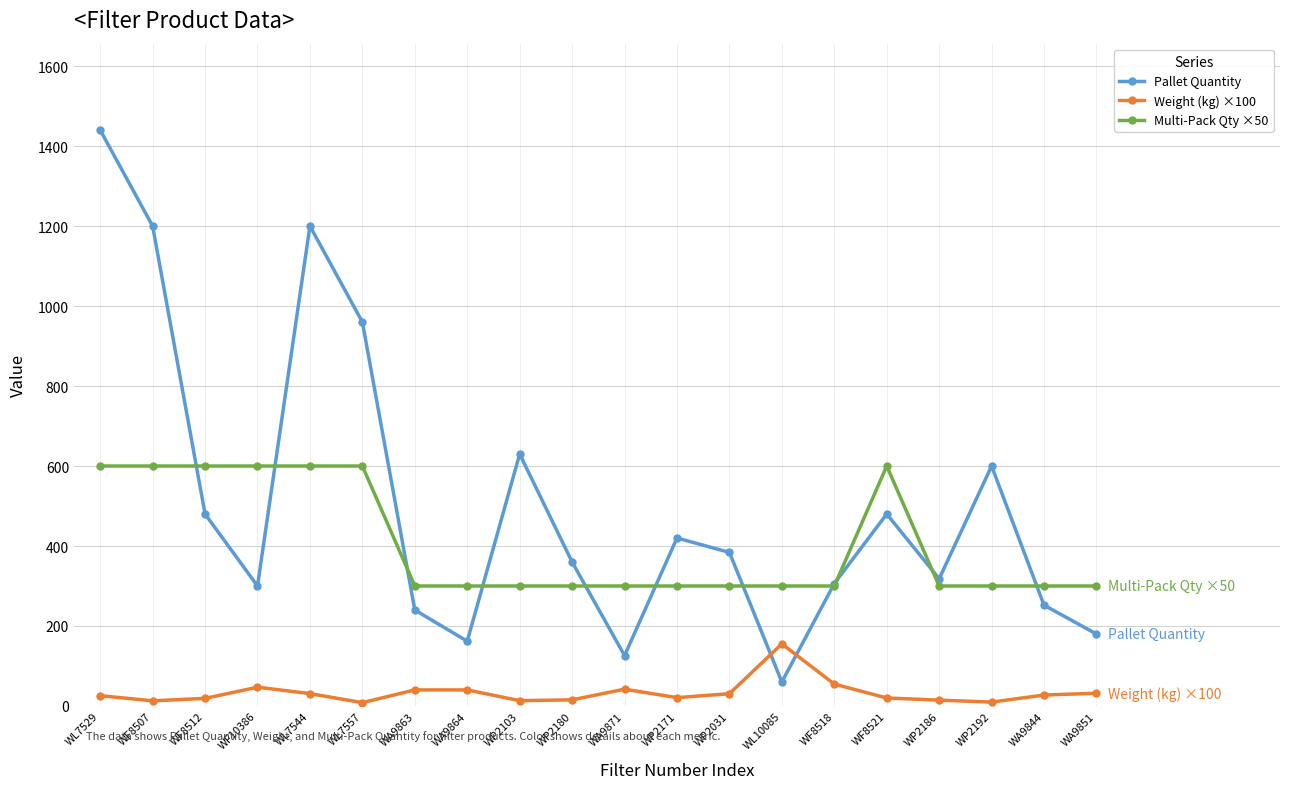

What is the difference between the highest and lowest values at WP2031?

353.3